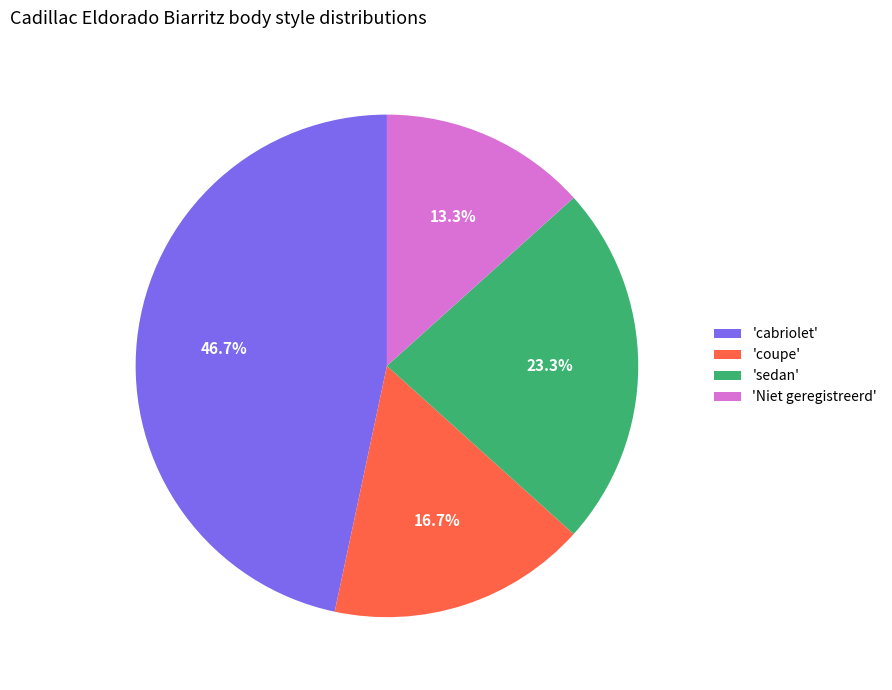

Is there any slice that represents more than half of the pie?

No